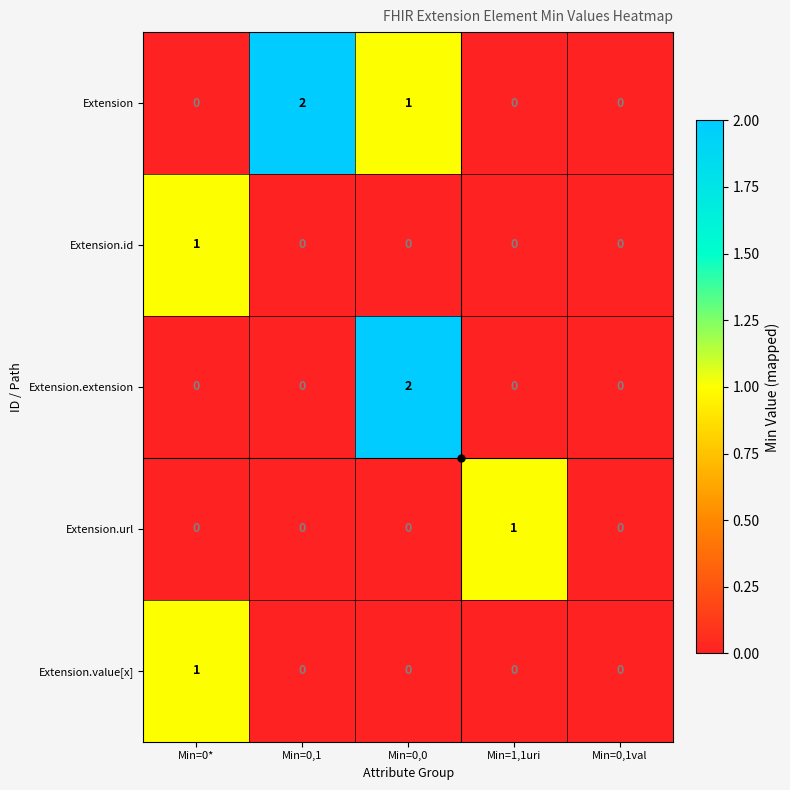

Count the Extension.id values in the range 0 to 1.

5